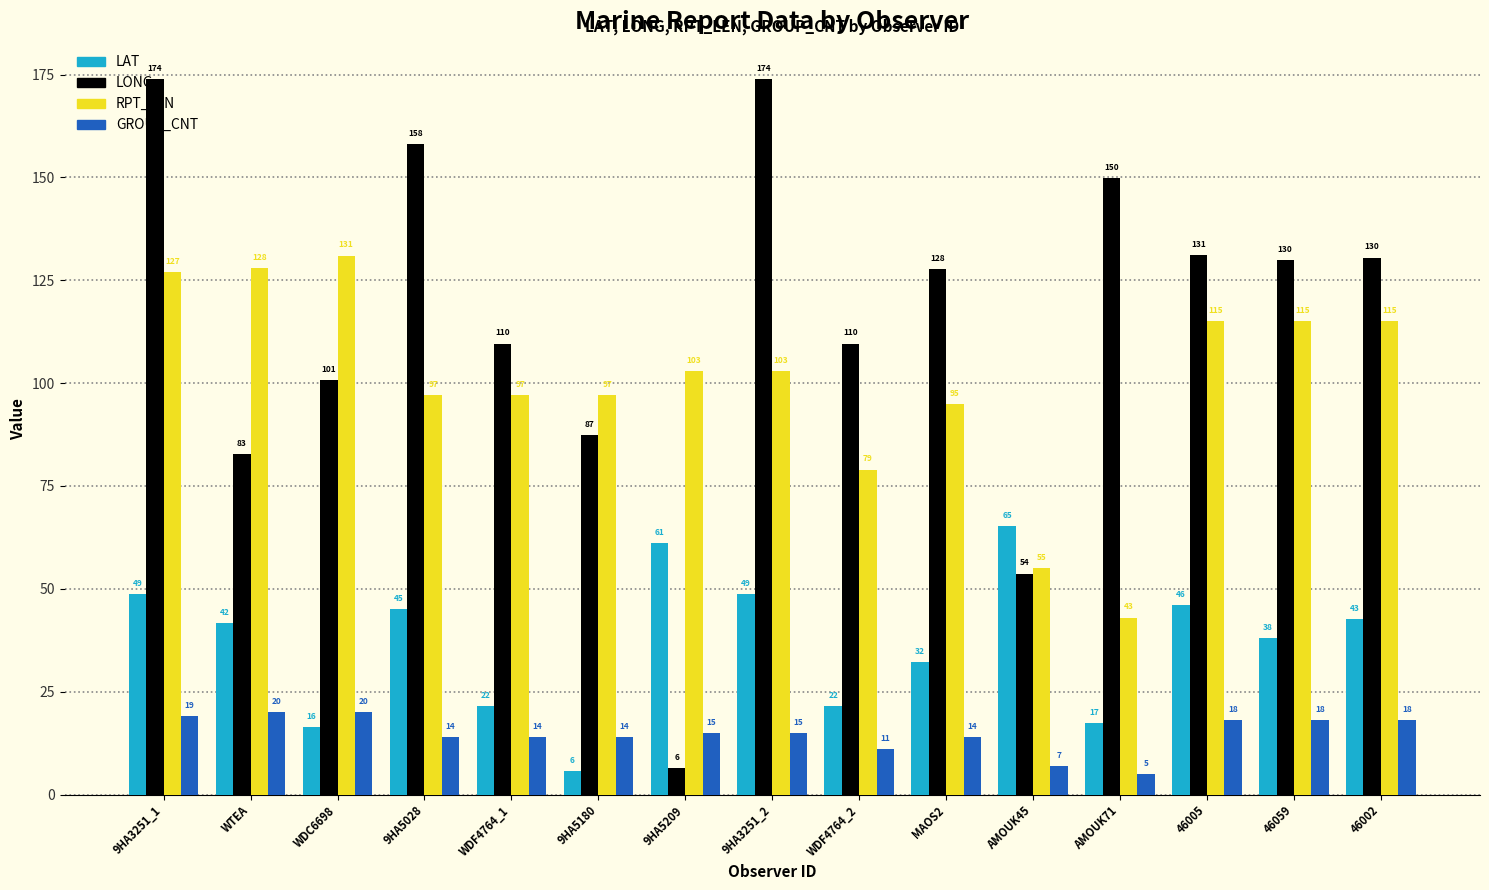

Rank the series at WTEA from highest to lowest value.

RPT_LEN, LONG, LAT, GROUP_CNT